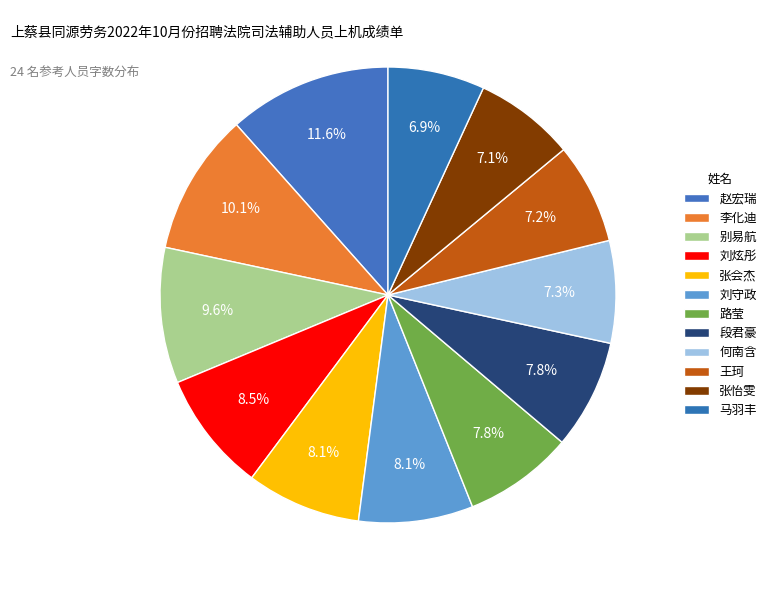

Is the sum of 段君豪 and 张怡雯 greater than half?

No